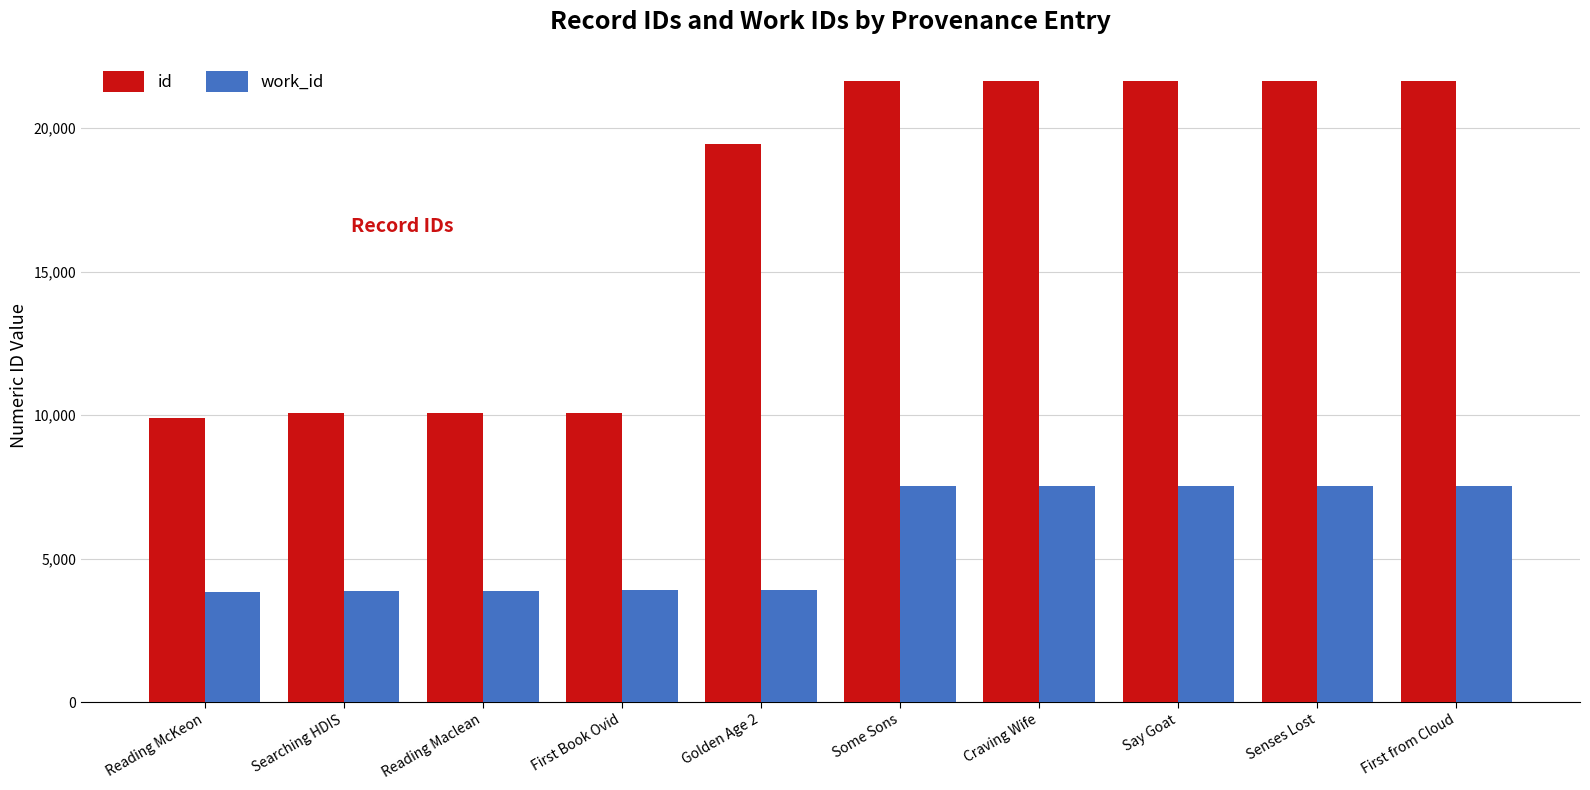

What is the difference between the second highest and second lowest values in the work_id series?

3641